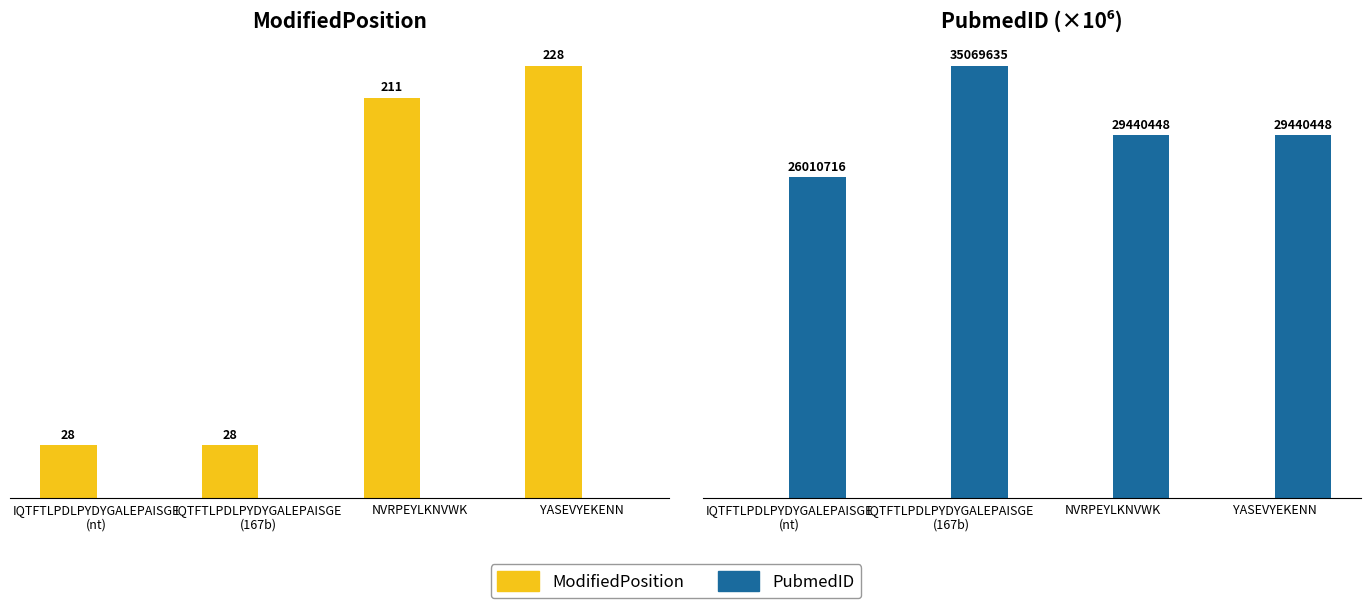

What is the difference between the PubmedID values at NVRPEYLKNVWK and IQTFTLPDLPYDYGALEPAISGE
(167b)?

5.6